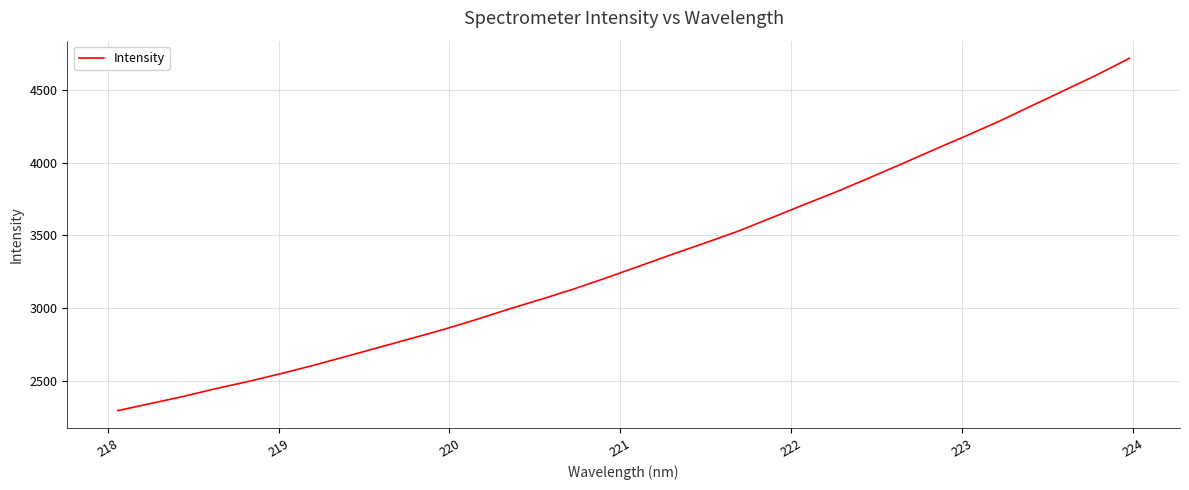

What is the average value?

3341.4